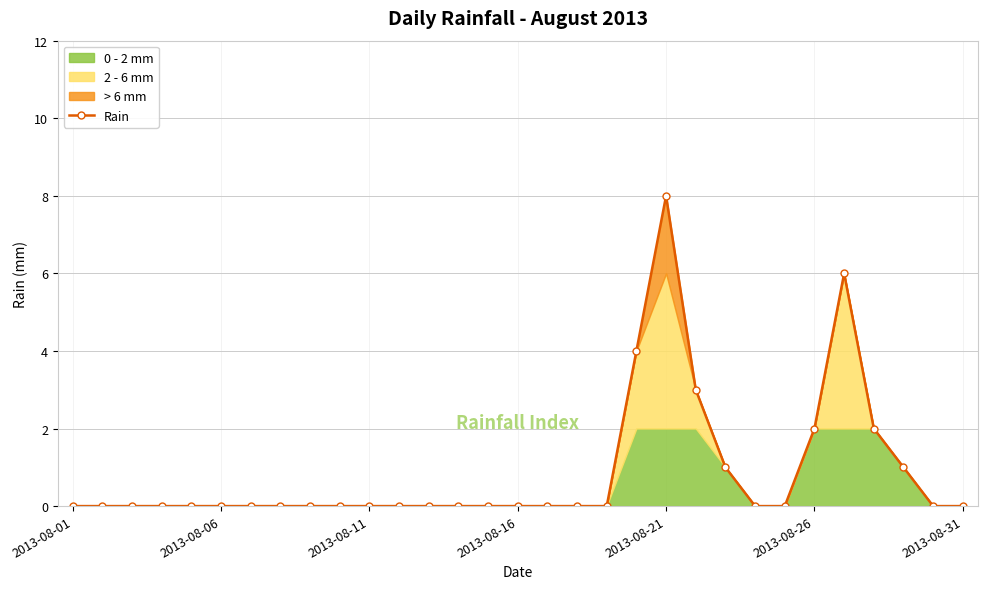

How many lines are shown in the chart?

1